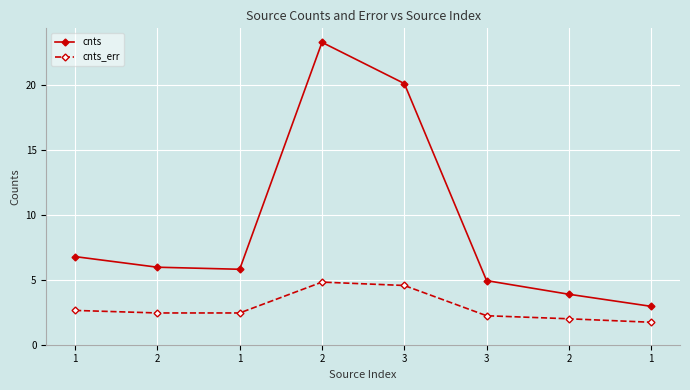

At which label does cnts reach its peak?

2